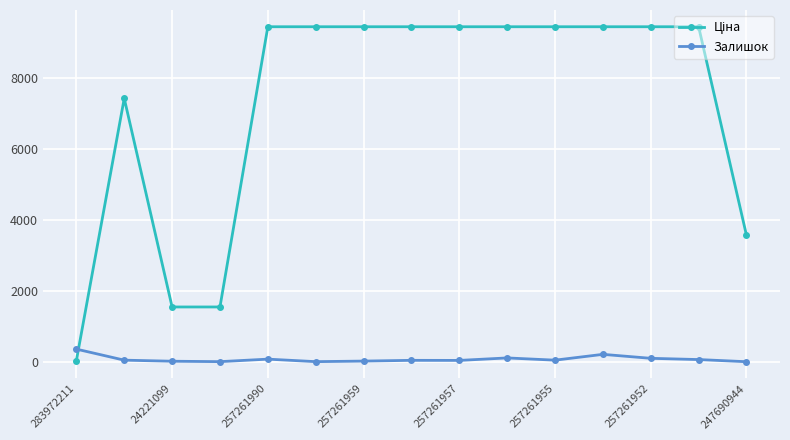

What is the sum of all Залишок values?

1131.0